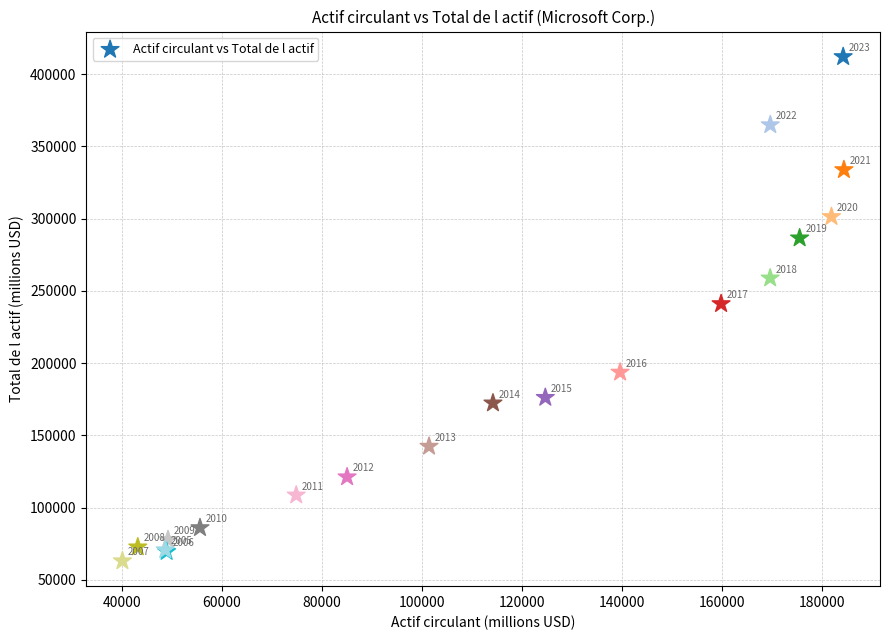

What Y value in the scatter plot is closest to 237573?

241086